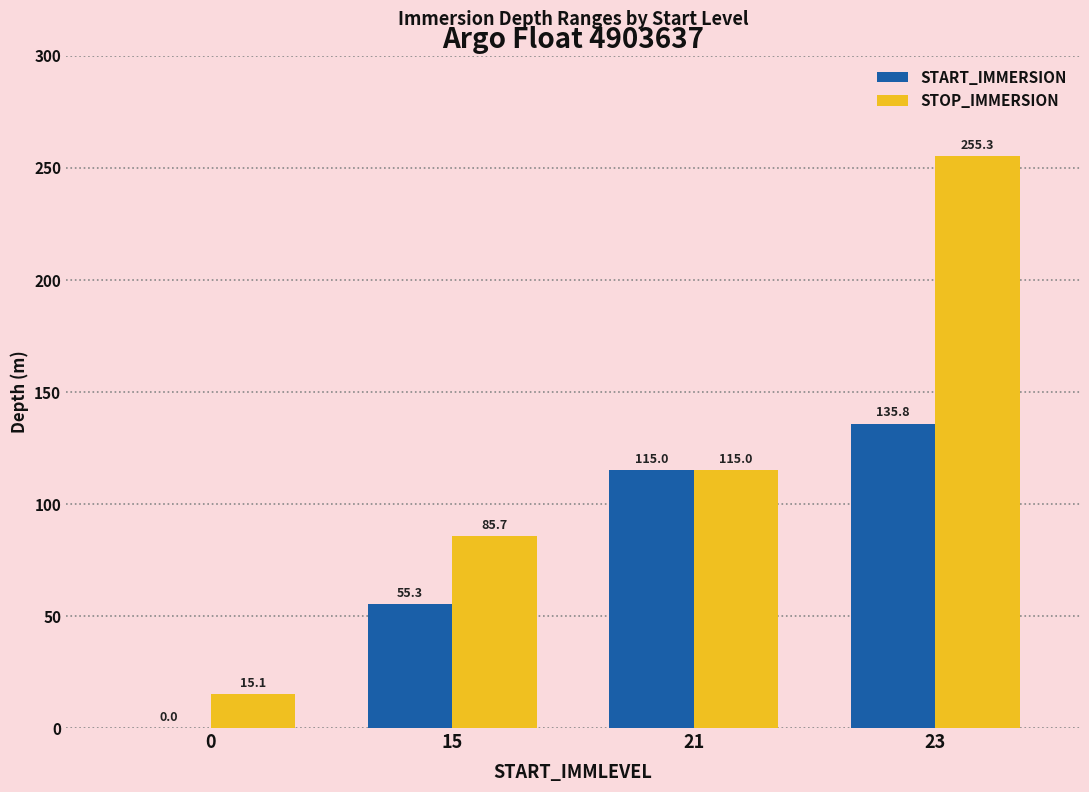

What is the highest value of the STOP_IMMERSION series?

255.3